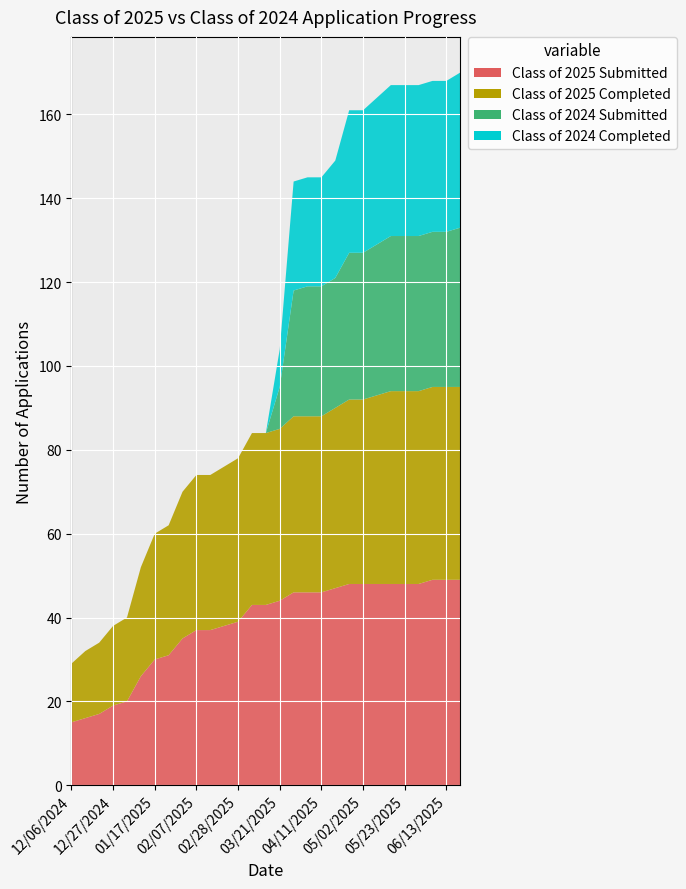

Reading left to right, extract all data points from this chart.

Class of 2025 Submitted: 15	16	17	19	20	26	30	31	35	37	37	38	39	43	43	44	46	46	46	47	48	48	48	48	48	48	49	49	49
Class of 2025 Completed: 14	16	17	19	20	26	30	31	35	37	37	38	39	41	41	41	42	42	42	43	44	44	45	46	46	46	46	46	46
Class of 2024 Submitted: 0	0	0	0	0	0	0	0	0	0	0	0	0	0	0	10	30	31	31	31	35	35	36	37	37	37	37	37	38
Class of 2024 Completed: 0	0	0	0	0	0	0	0	0	0	0	0	0	0	0	9	26	26	26	28	34	34	35	36	36	36	36	36	37